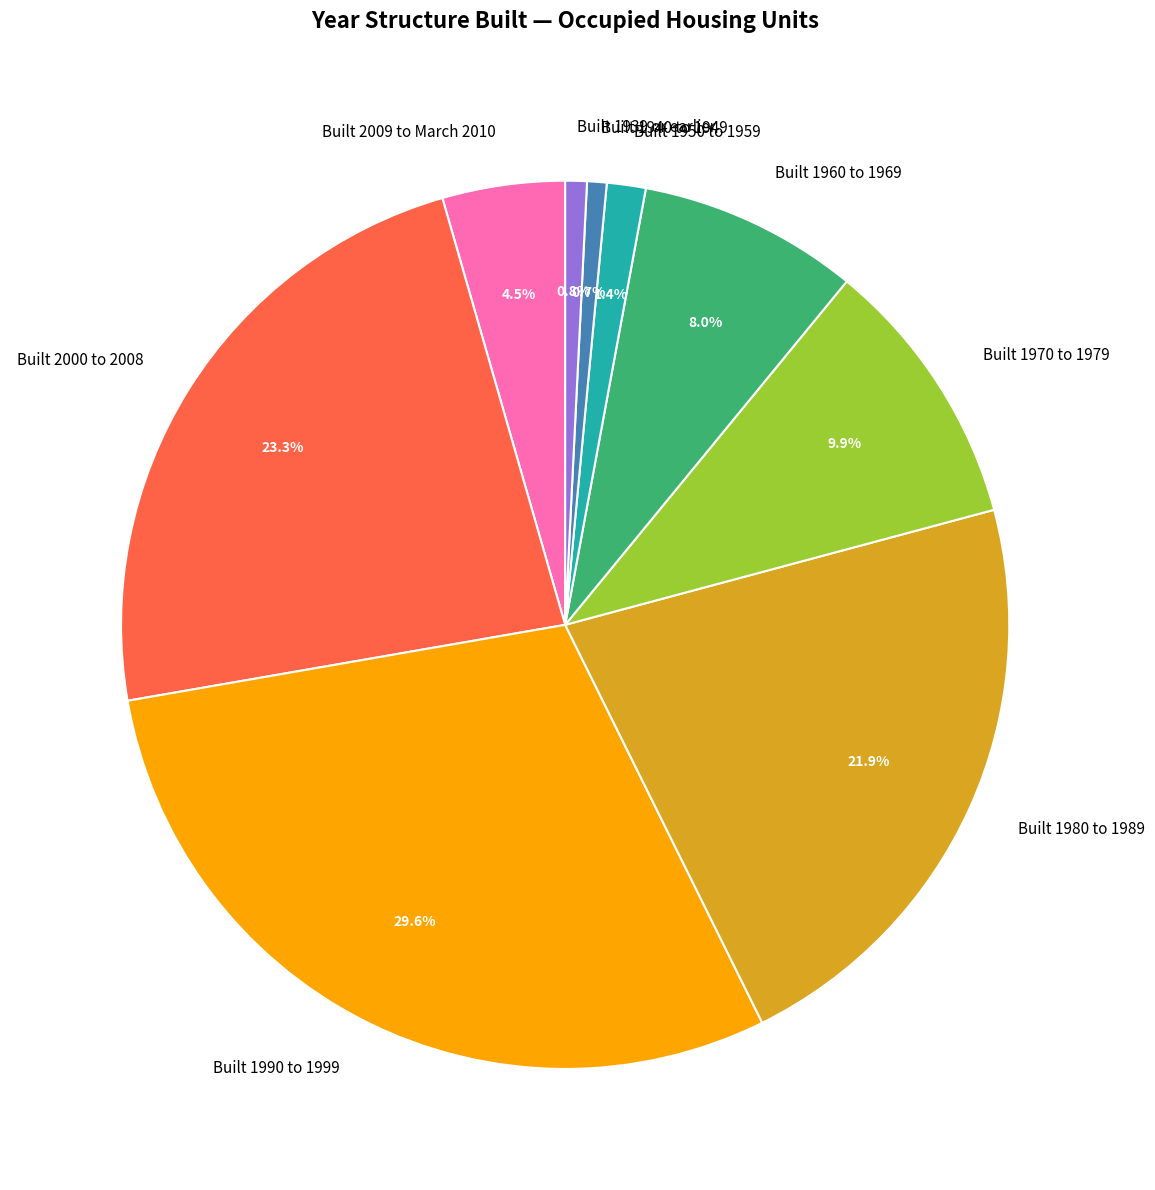

Which category has the biggest portion of the pie?

Built 1990 to 1999